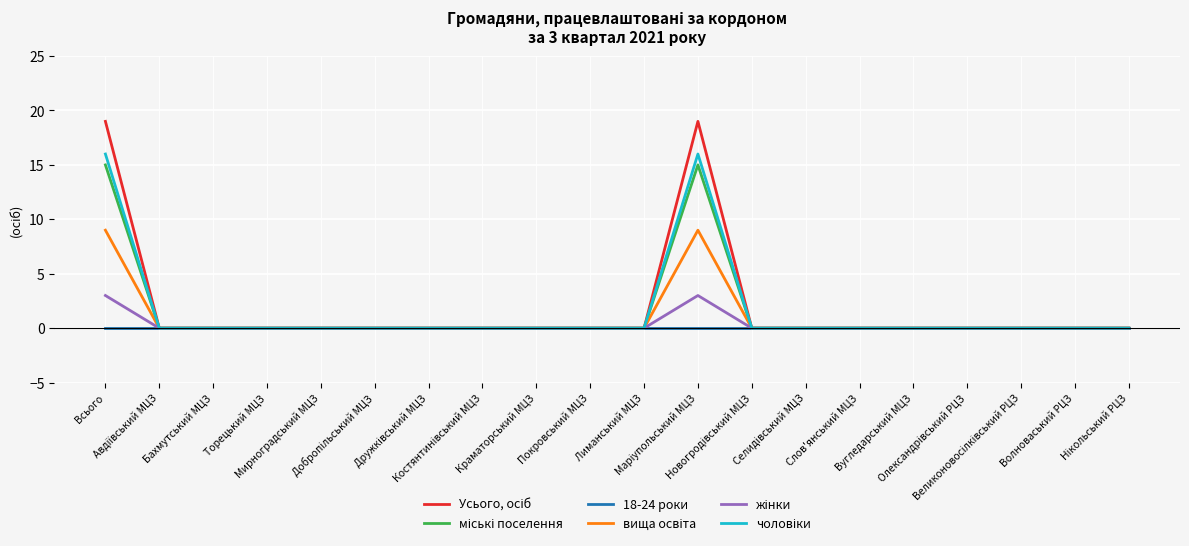

The value of 18-24 роки at Краматорський МЦЗ is 0. True or false?

True